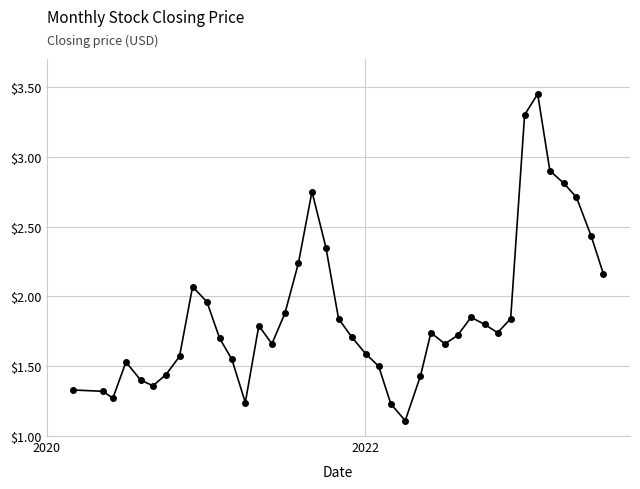

What is the smallest value displayed?

1.1